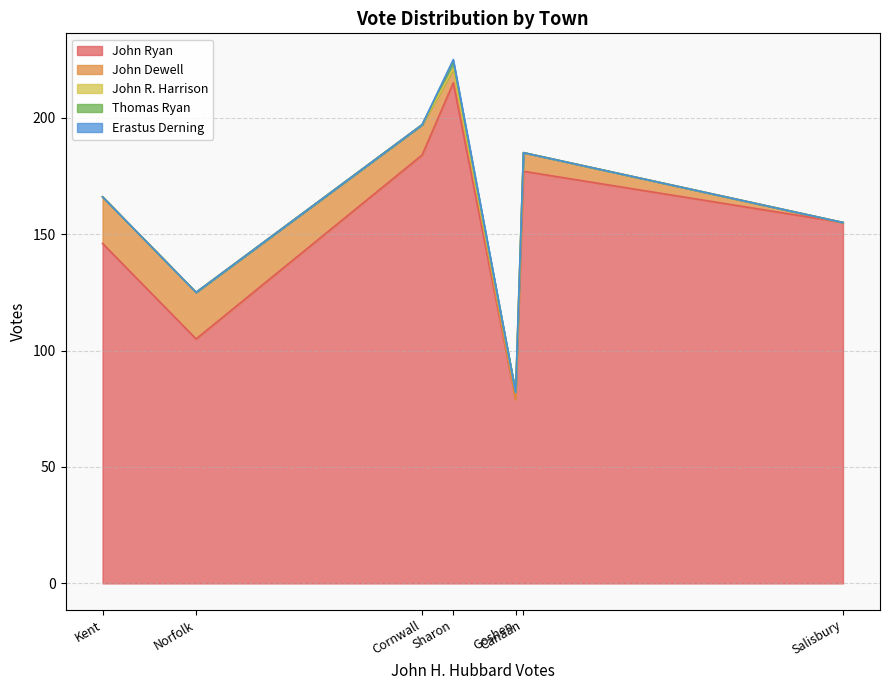

True or false: John Ryan has a value of 184 at Cornwall.

True